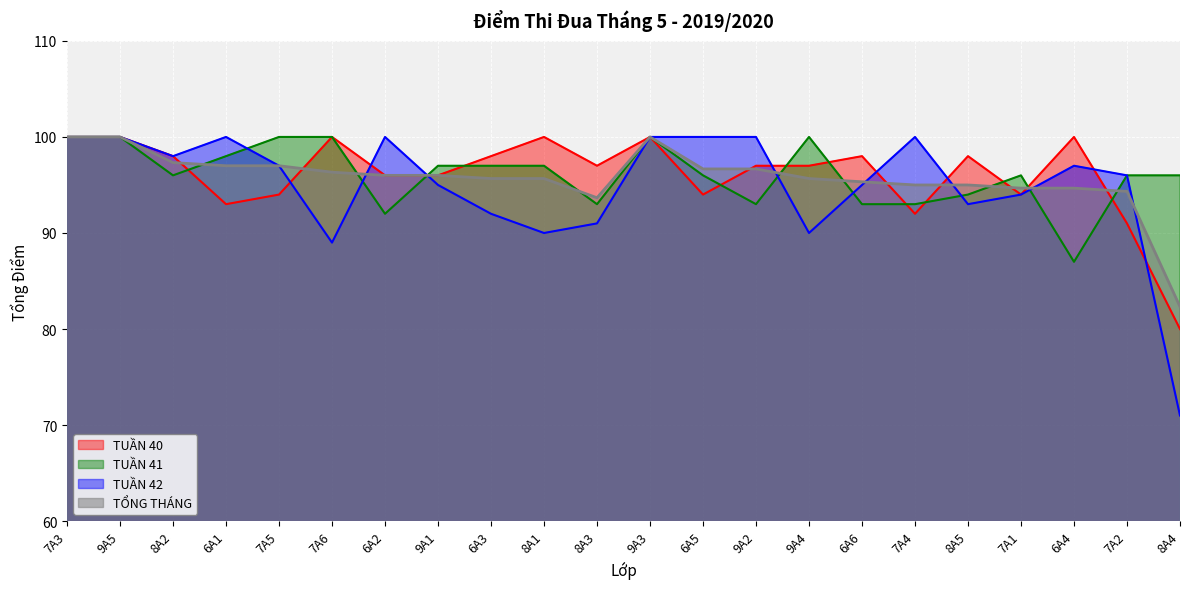

After their last crossing, which series has the higher values: TUẦN 40 or TUẦN 41?

TUẦN 41